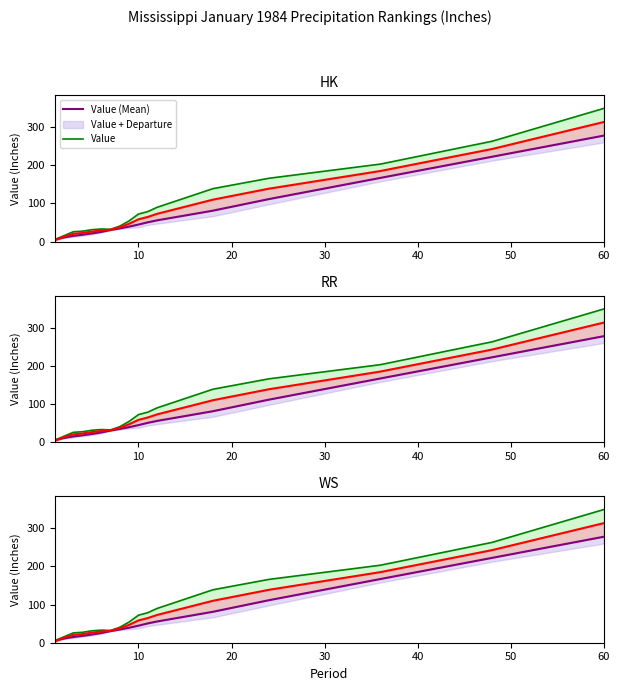

What are all the series names shown in the legend?

Value (Mean), Value + Departure, Value